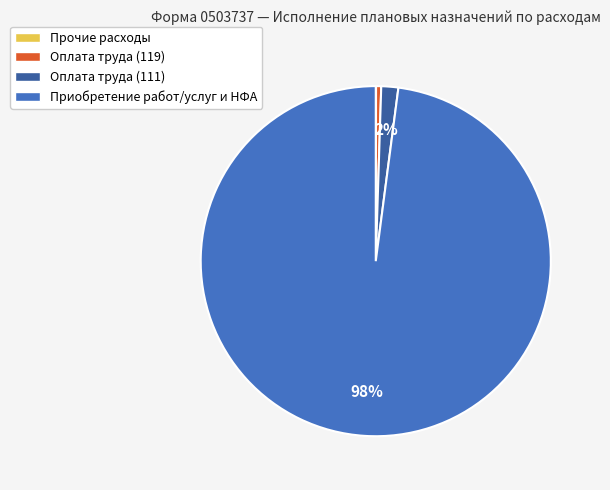

True or false: Оплата труда (119) accounts for 0% of the total.

True